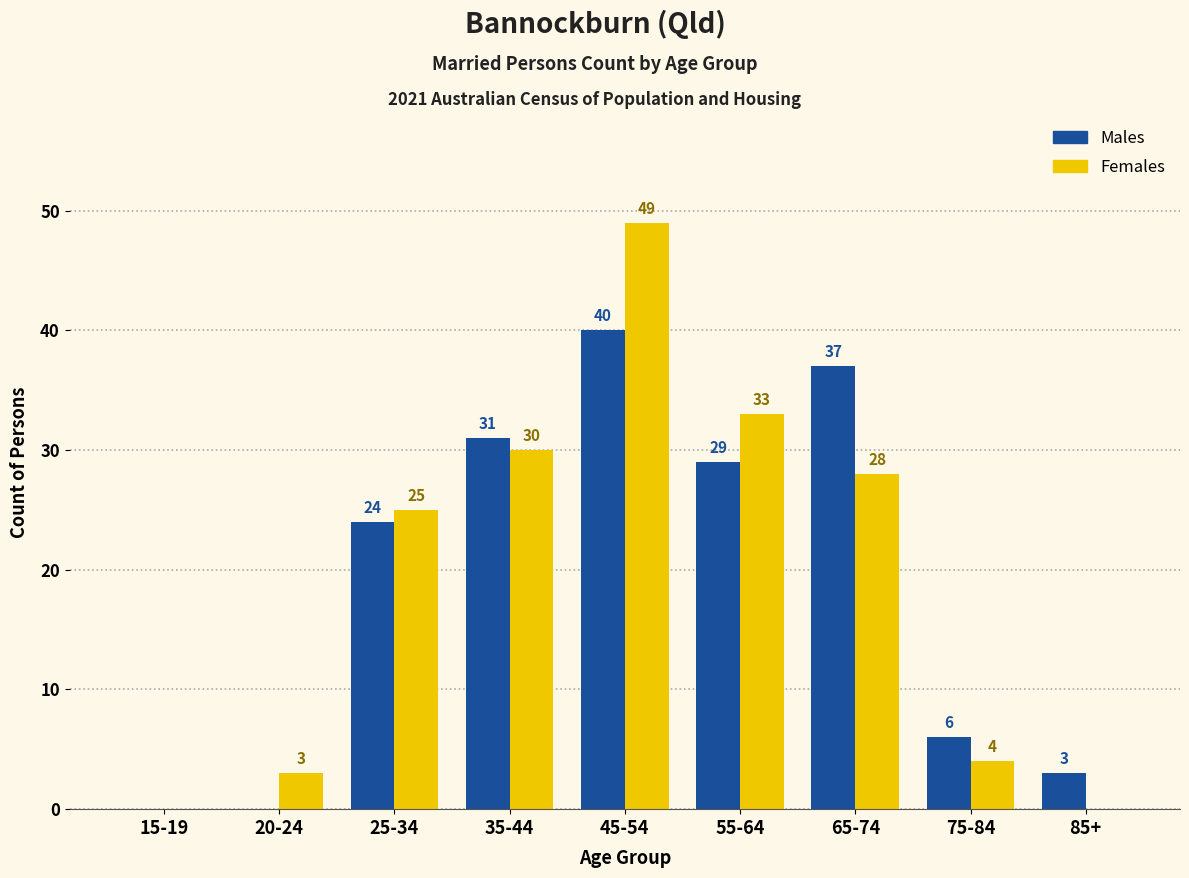

What is the average value of the Females series?

19